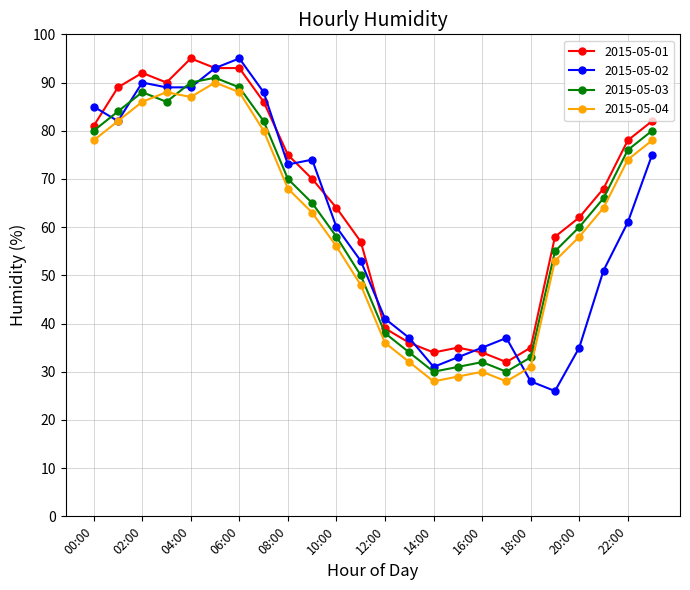

True or false: 2015-05-02 and 2015-05-03 cross at least once.

True